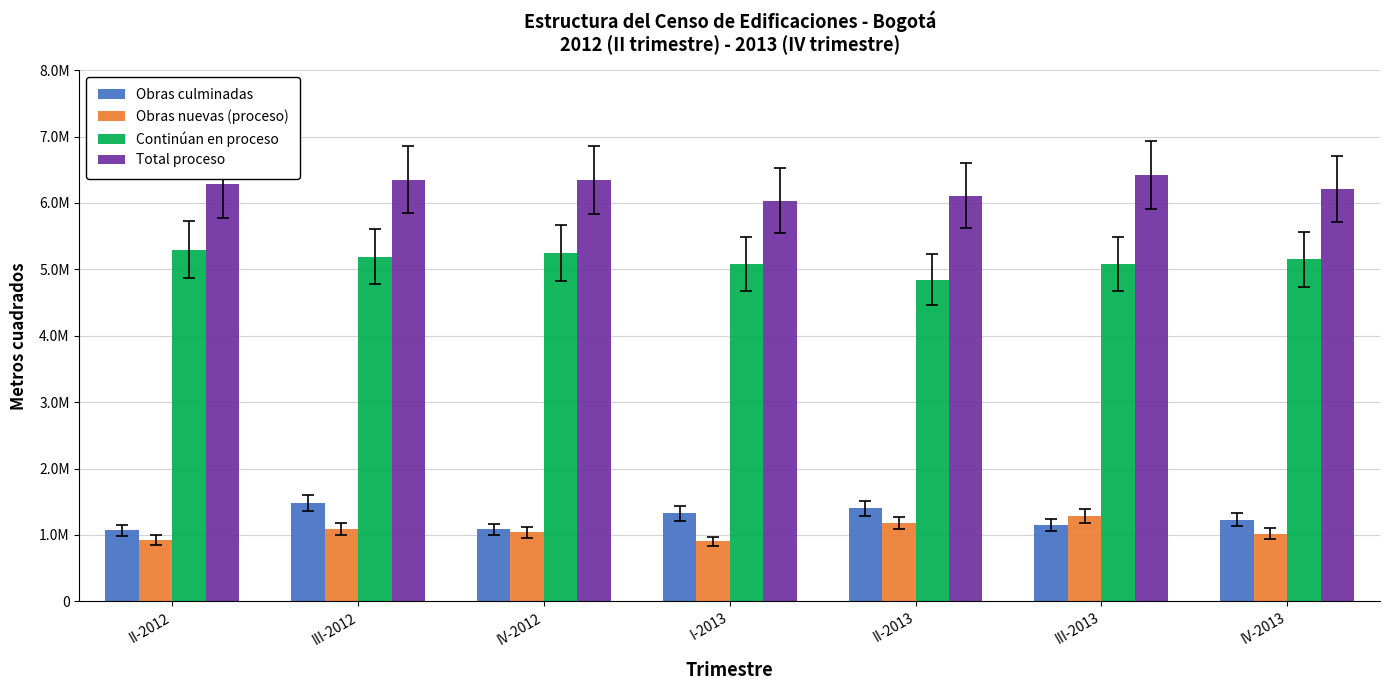

What is the total value across all series at II-2013?

13535229